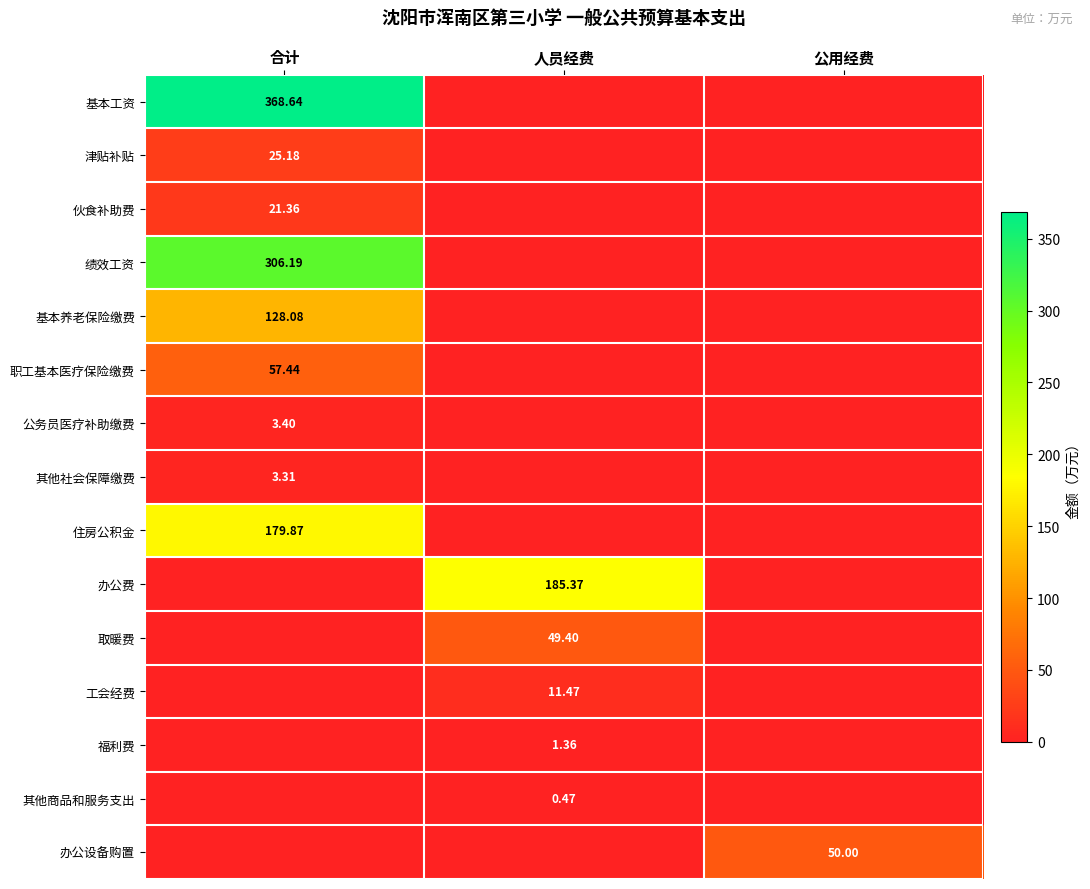

Is the value of 职工基本医疗保险缴费 at 合计 greater than the value of 公务员医疗补助缴费 at 公用经费?

Yes